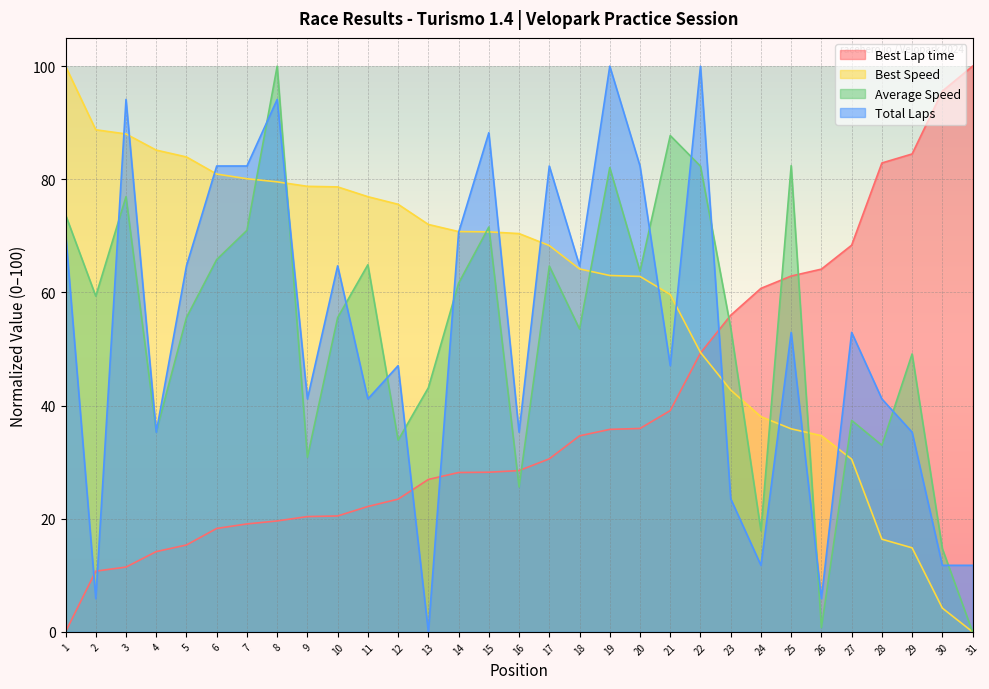

What is the difference between the second highest and minimum values in the Average Speed series?

87.7